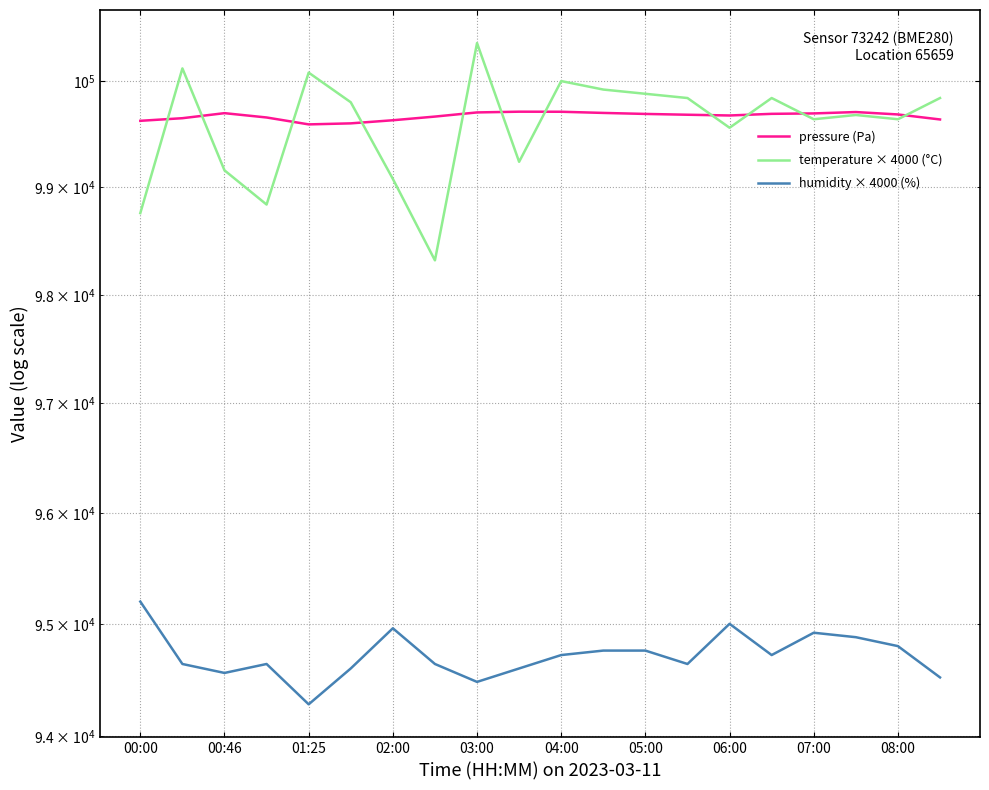

The pressure (Pa) series shows 26847.5 at 15. True or false?

False